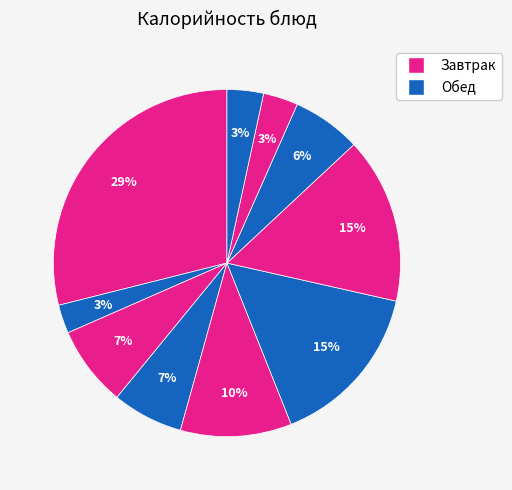

Count the number of slices in the pie.

10